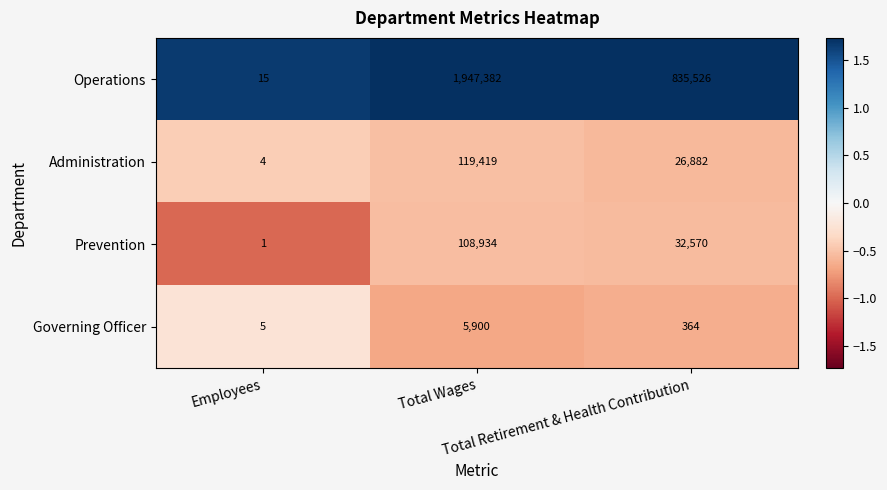

What is the sum of all Prevention values?

141505